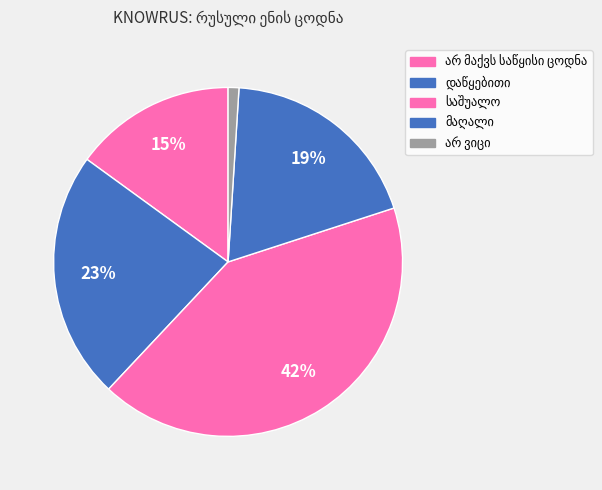

The საშუალო slice represents 42% of the pie. True or false?

True